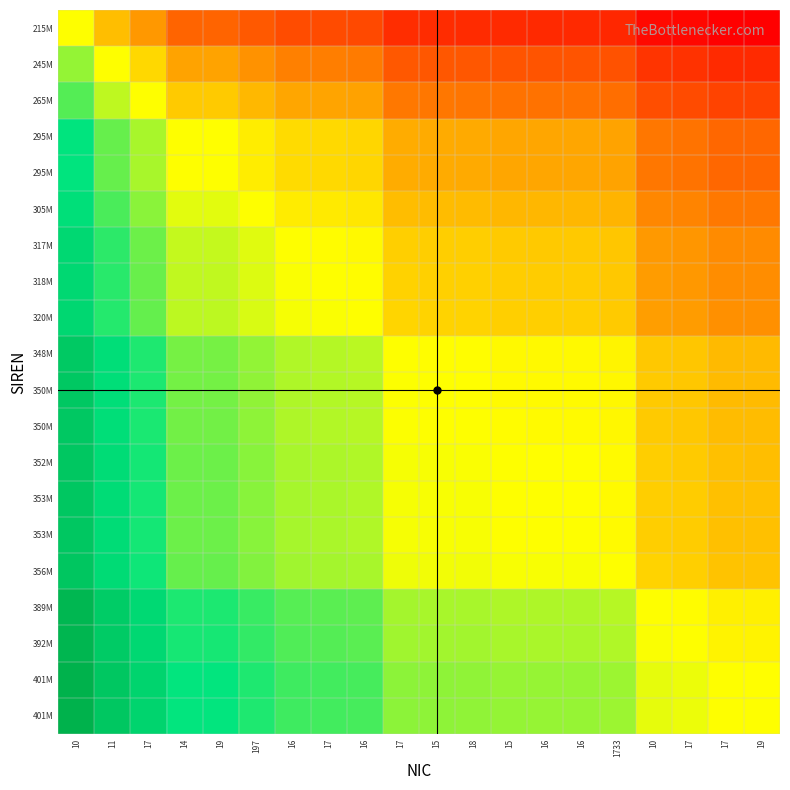

What is the minimum value shown in the chart?

-0.6